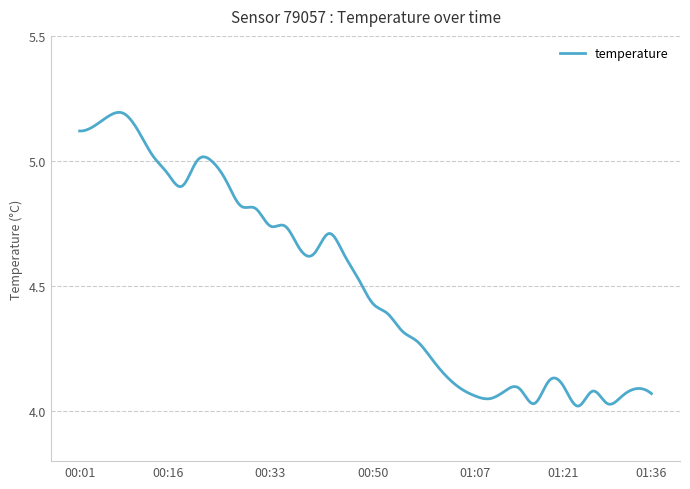

At which category does the data reach its first local peak?

00:09